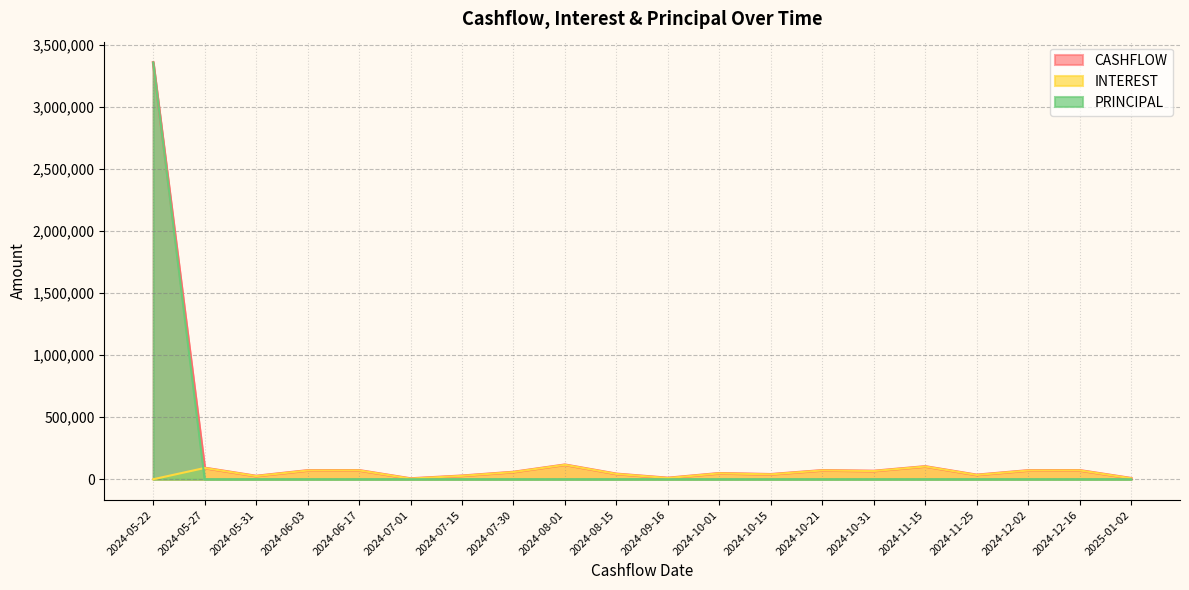

At which label is INTEREST closest to 58193?

2024-07-30